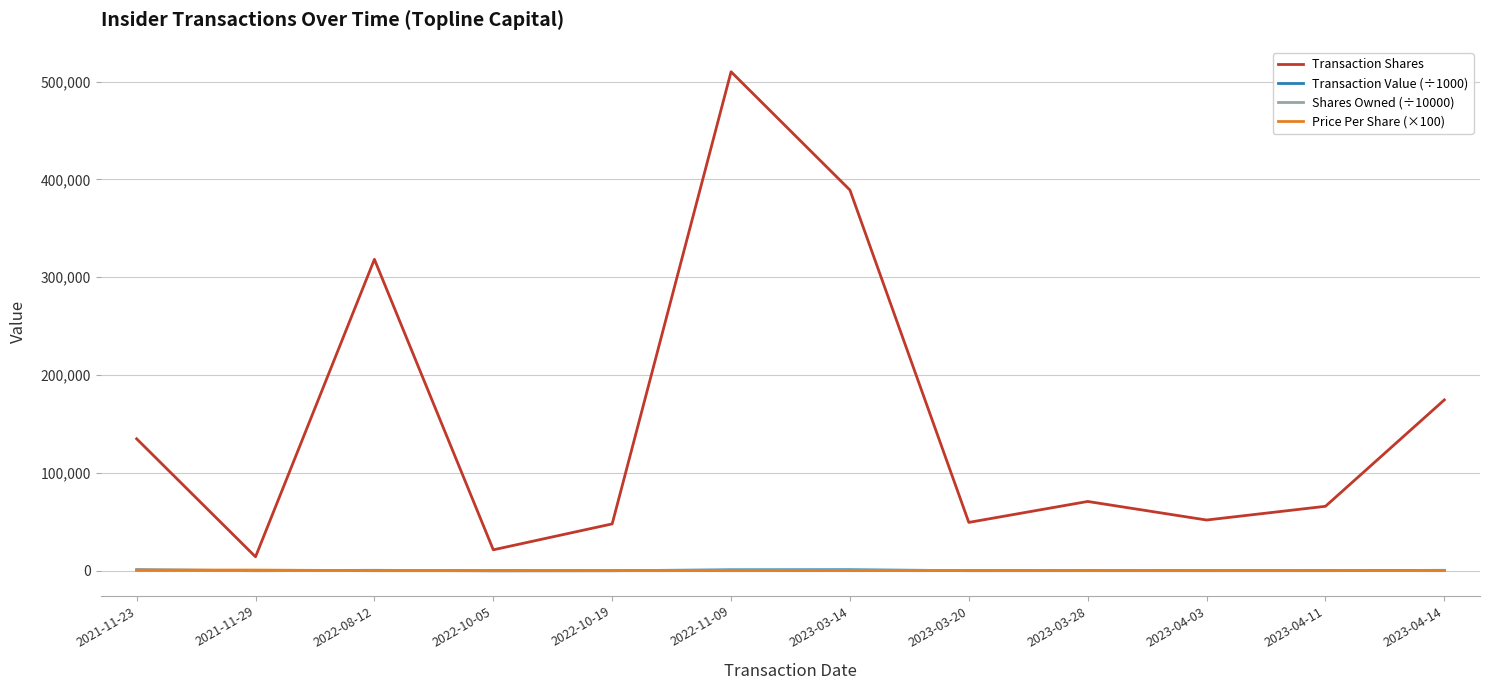

What are all the series names shown in the legend?

Transaction Shares, Transaction Value (÷1000), Shares Owned (÷10000), Price Per Share (×100)